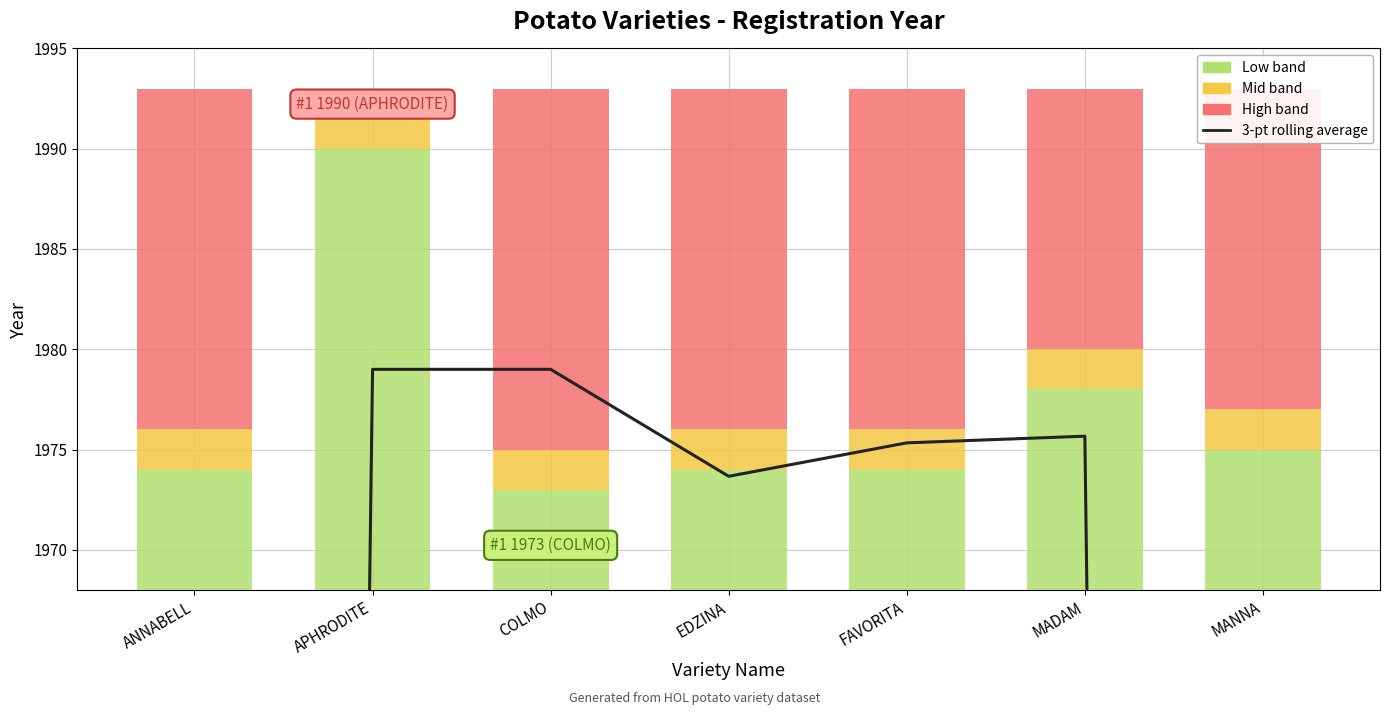

What are all the series names shown in the legend?

3-pt rolling average, Low band, Mid band, High band